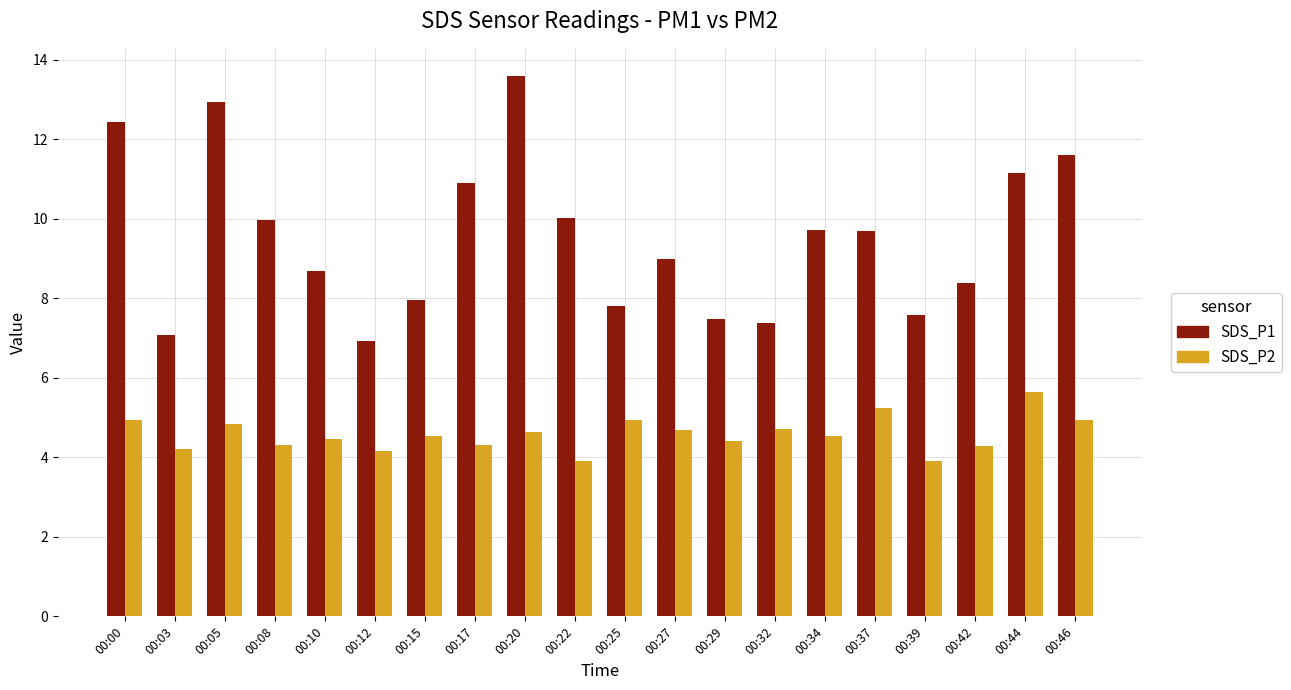

True or false: SDS_P2 has a value of 4.8 at 00:05.

True